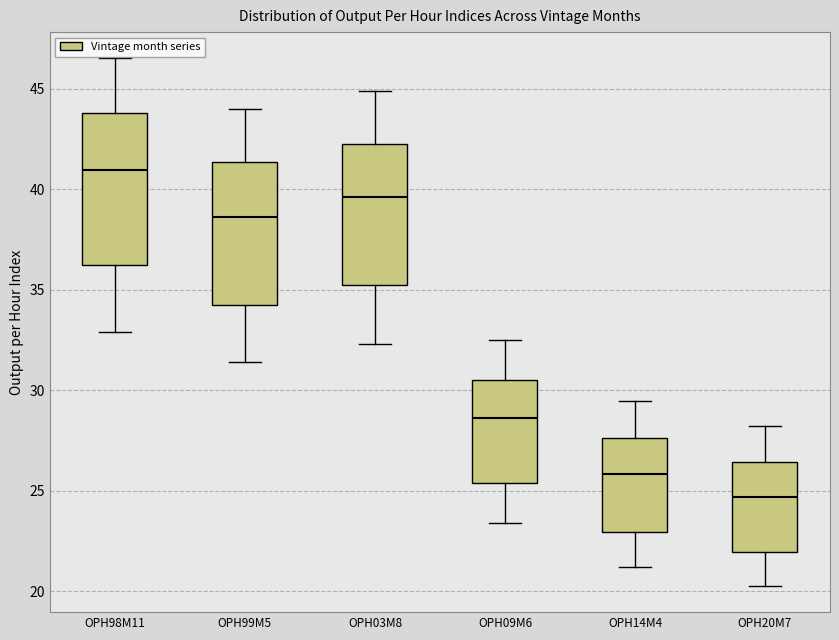

Reading left to right, transcribe this box plot: for each box, give where its median line is, the range the box spans, and where its two whiskers end, as read against the y-axis. The values are not printed on the chart, so give them approximately, as read against the axis.

OPH98M11: median 41.0, box 36.5 to 44.0, whiskers 33.0 to 46.5
OPH99M5: median 38.5, box 34.5 to 41.5, whiskers 31.5 to 44.0
OPH03M8: median 39.5, box 35.0 to 42.5, whiskers 32.5 to 45.0
OPH09M6: median 28.5, box 25.5 to 30.5, whiskers 23.5 to 32.5
OPH14M4: median 26.0, box 23.0 to 27.5, whiskers 21.0 to 29.5
OPH20M7: median 24.5, box 22.0 to 26.5, whiskers 20.5 to 28.0